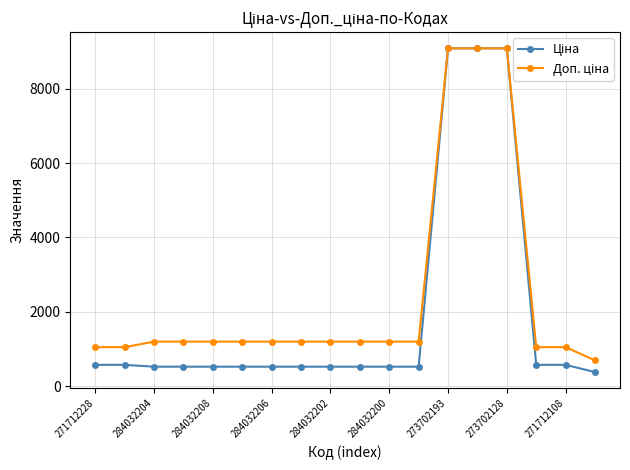

What is the maximum value shown in the chart?

9092.0